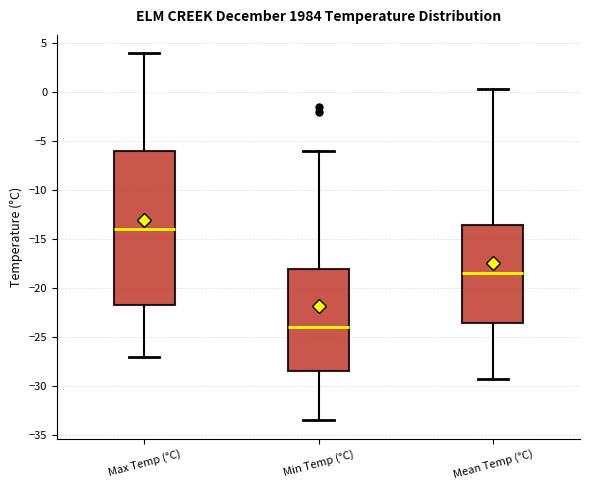

Which box has the lowest median line?

Min Temp (°C)